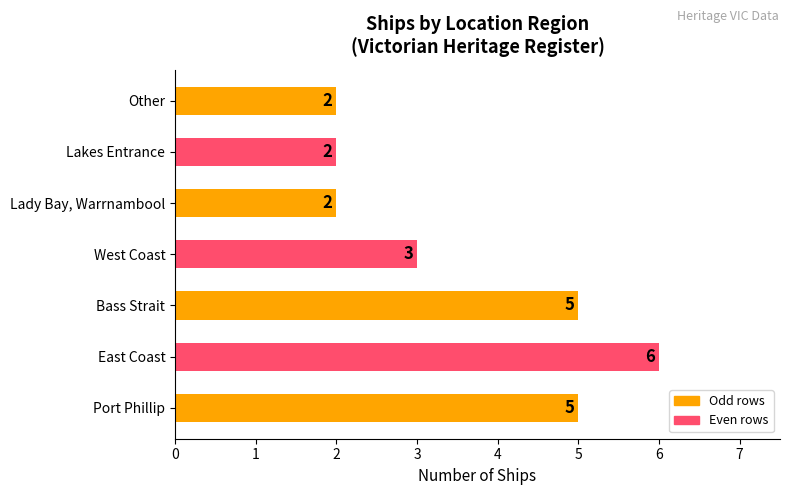

What is the difference between the second highest and second lowest values?

3